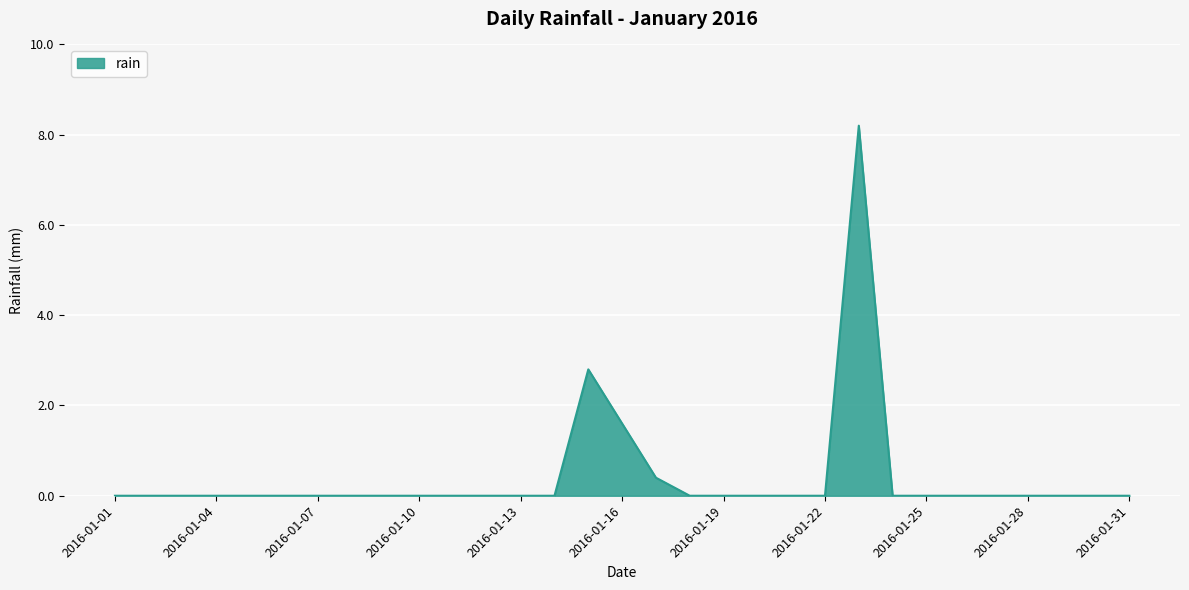

What is the greatest value displayed?

8.2